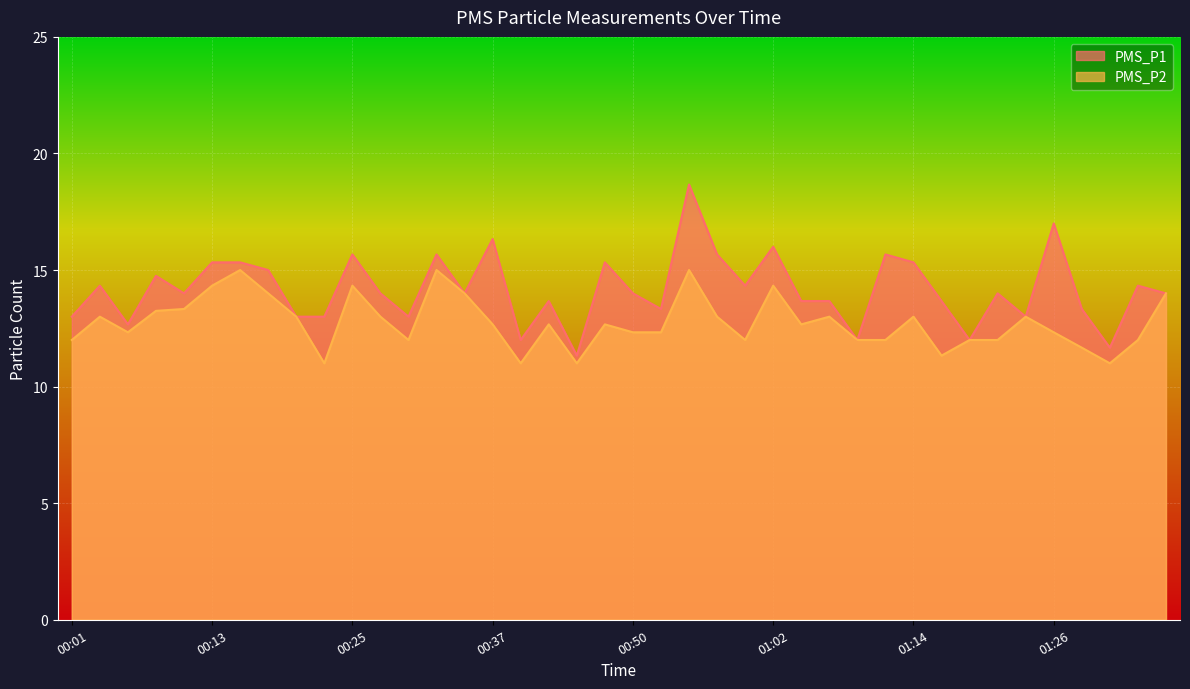

Reading left to right, what are all the values shown in this chart?

PMS_P1: 00:01=13.0	00:03=14.3	00:06=12.7	00:08=14.8	00:11=14.0	00:13=15.3	00:16=15.3	00:18=15.0	00:20=13.0	00:23=13.0	00:25=15.7	00:28=14.0	00:30=13.0	00:33=15.7	00:35=14.0	00:37=16.3	00:40=12.0	00:42=13.7	00:45=11.3	00:47=15.3	00:50=14.0	00:52=13.3	00:54=18.7	00:57=15.7	00:59=14.3	01:02=16.0	01:04=13.7	01:07=13.7	01:09=12.0	01:11=15.7	01:14=15.3	01:16=13.7	01:19=12.0	01:21=14.0	01:24=13.0	01:26=17.0	01:28=13.3	01:31=11.7	01:33=14.3	01:36=14.0
PMS_P2: 00:01=12.0	00:03=13.0	00:06=12.3	00:08=13.2	00:11=13.3	00:13=14.3	00:16=15.0	00:18=14.0	00:20=13.0	00:23=11.0	00:25=14.3	00:28=13.0	00:30=12.0	00:33=15.0	00:35=14.0	00:37=12.7	00:40=11.0	00:42=12.7	00:45=11.0	00:47=12.7	00:50=12.3	00:52=12.3	00:54=15.0	00:57=13.0	00:59=12.0	01:02=14.3	01:04=12.7	01:07=13.0	01:09=12.0	01:11=12.0	01:14=13.0	01:16=11.3	01:19=12.0	01:21=12.0	01:24=13.0	01:26=12.3	01:28=11.7	01:31=11.0	01:33=12.0	01:36=14.0